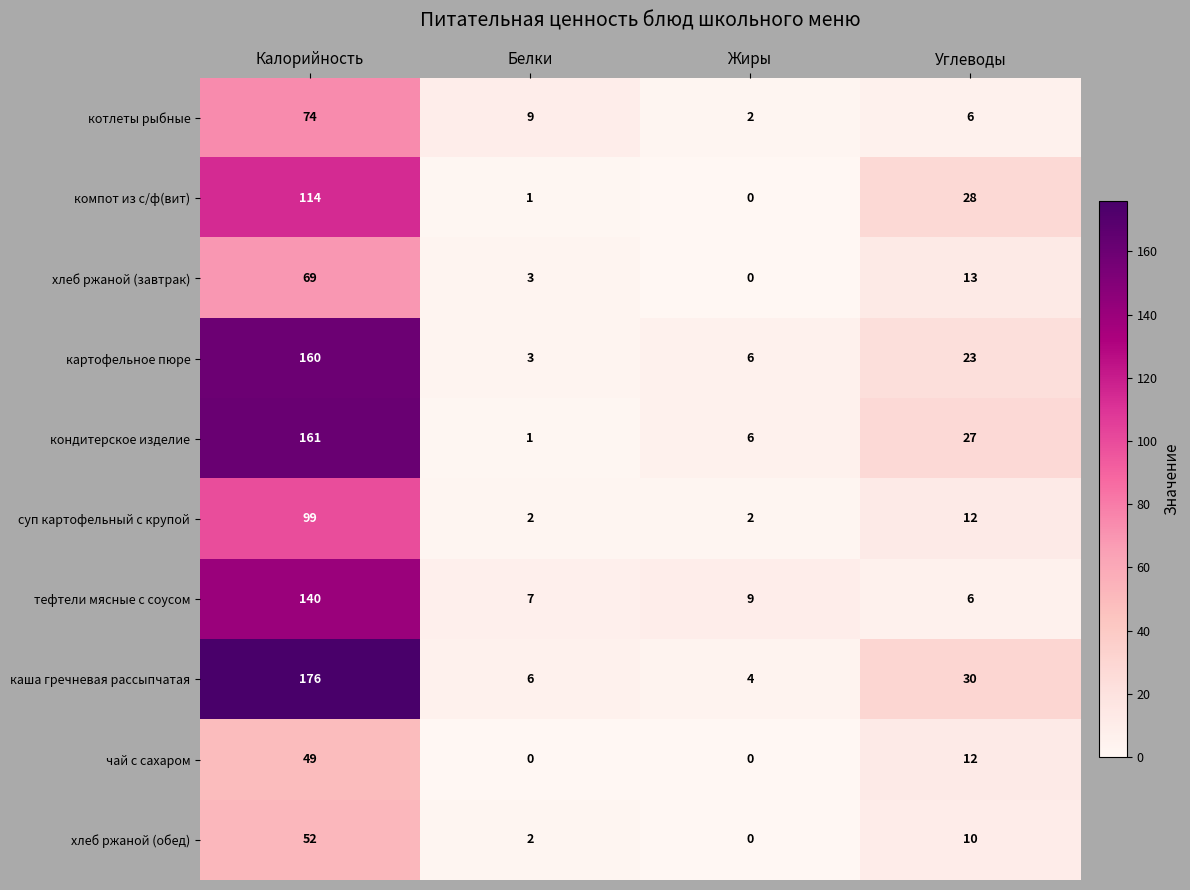

The value of хлеб ржаной (обед) at Жиры is -25. True or false?

False